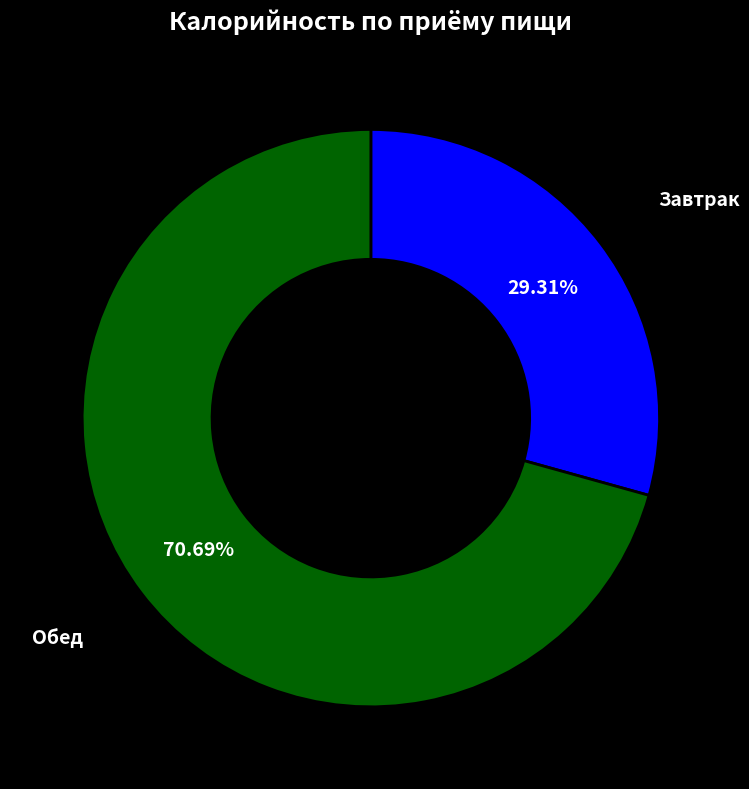

What is the largest slice in the pie chart?

Обед